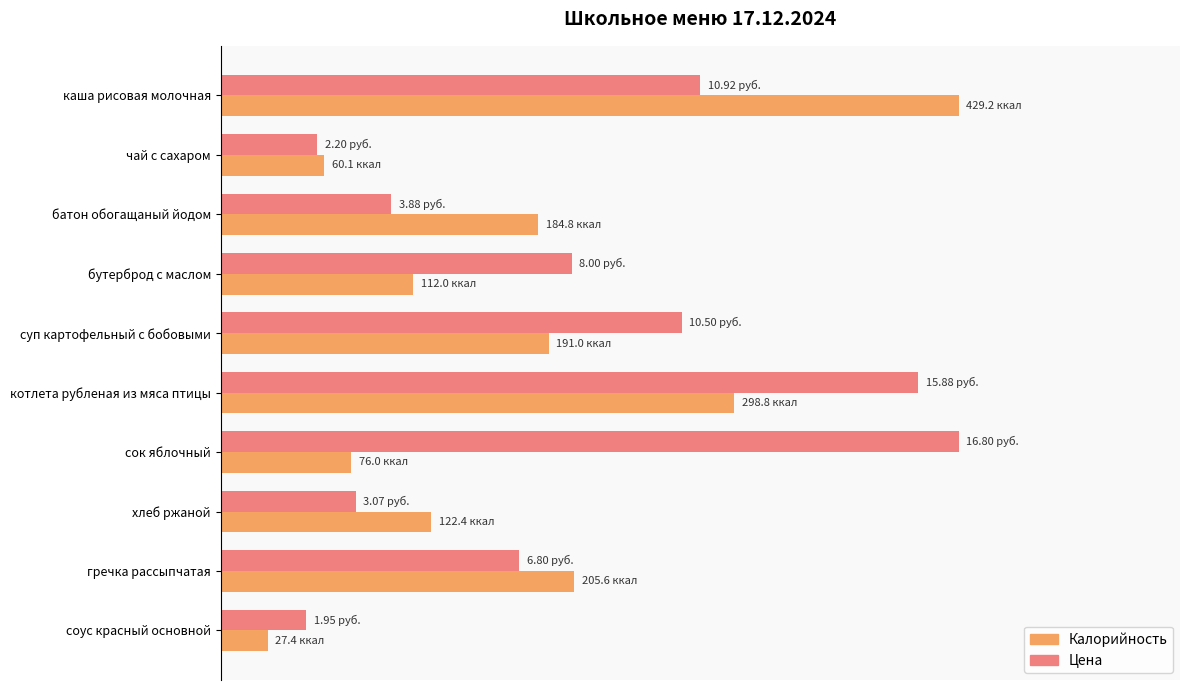

What are all the series names shown in the legend?

Калорийность, Цена